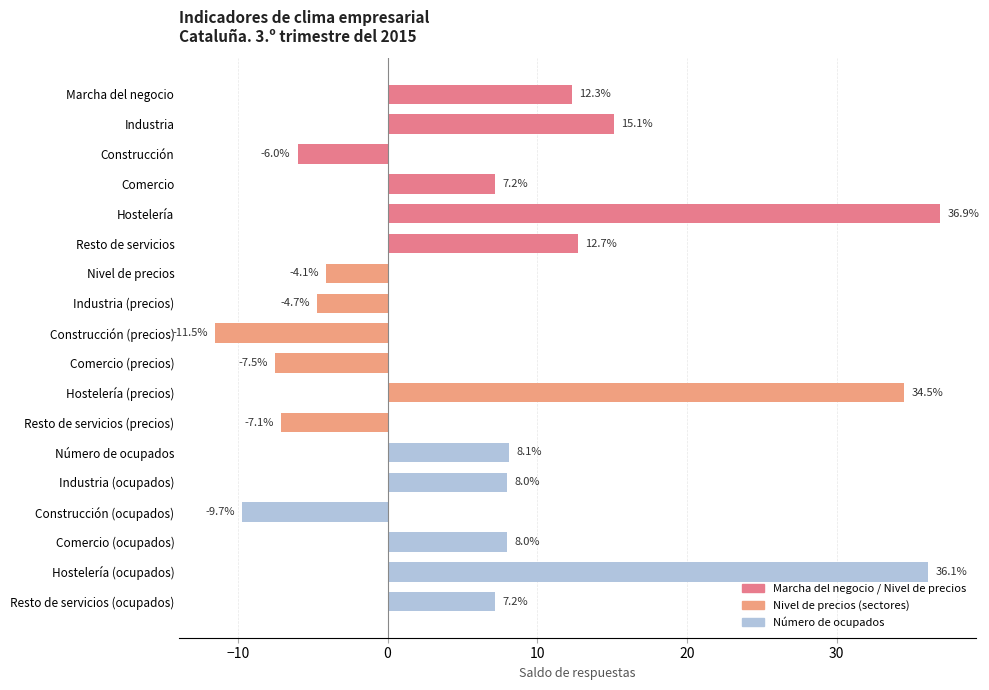

The chart shows a value of 34.5 at Hostelería (precios). True or false?

True